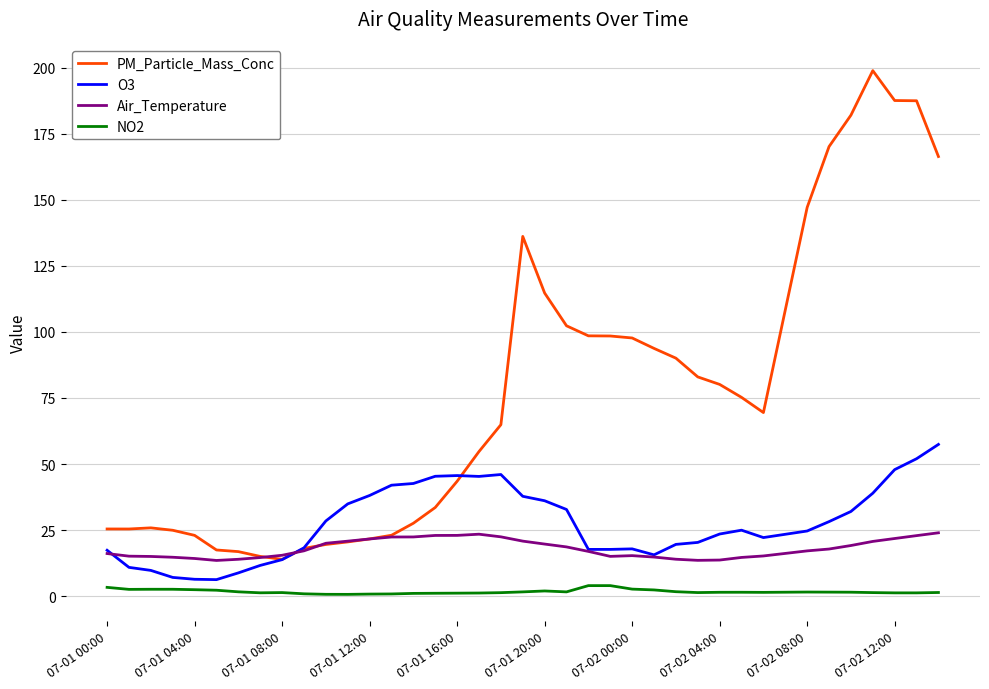

Which series has the largest total across all categories?

PM_Particle_Mass_Conc